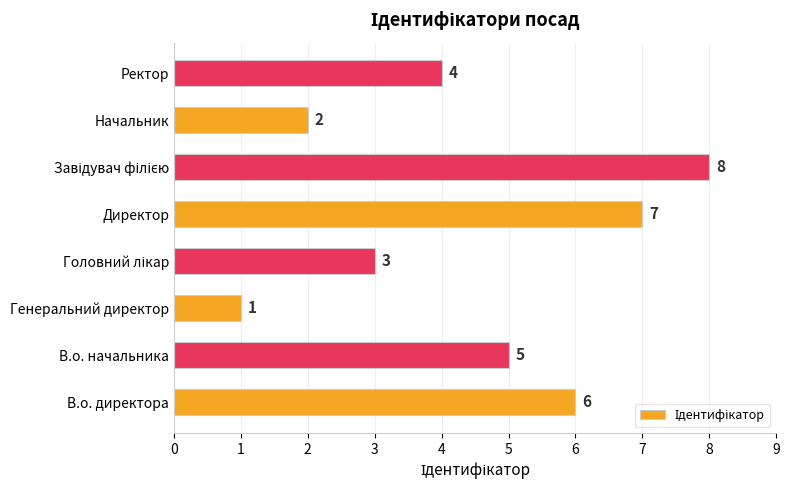

The chart shows a value of 4 at Ректор. True or false?

True